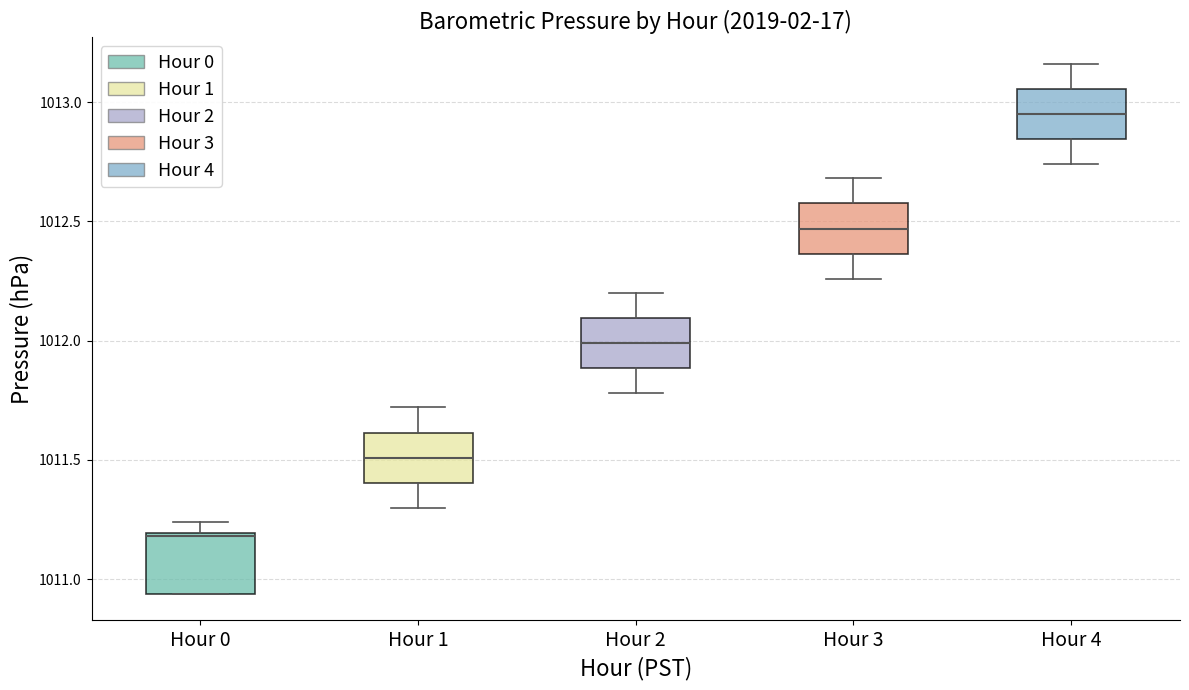

Reading left to right, transcribe this box plot: for each box, give where its median line is, the range the box spans, and where its two whiskers end, as read against the y-axis. The values are not printed on the chart, so give them approximately, as read against the axis.

Hour 0: median 1011.20, box 1010.95 to 1011.20, whiskers 1010.95 to 1011.25
Hour 1: median 1011.50, box 1011.40 to 1011.60, whiskers 1011.30 to 1011.70
Hour 2: median 1012.00, box 1011.90 to 1012.10, whiskers 1011.80 to 1012.20
Hour 3: median 1012.45, box 1012.35 to 1012.60, whiskers 1012.25 to 1012.70
Hour 4: median 1012.95, box 1012.85 to 1013.05, whiskers 1012.75 to 1013.15